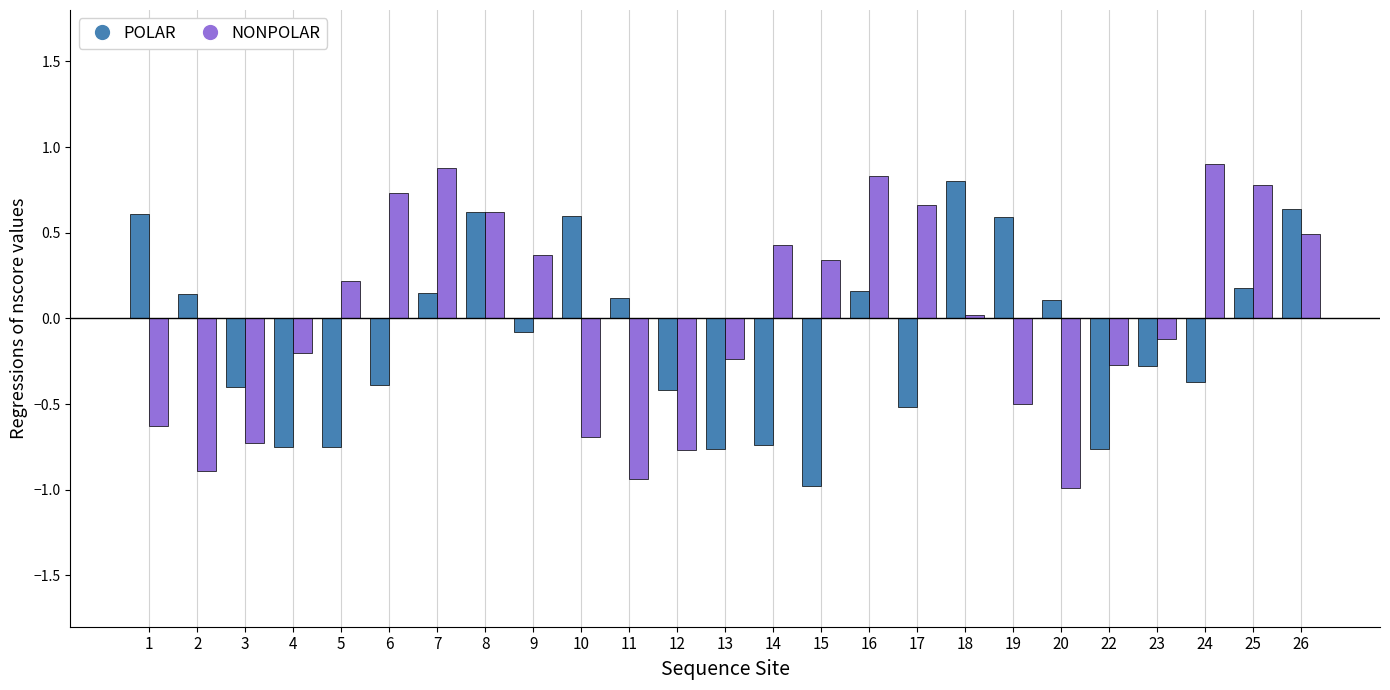

What are all the series names shown in the legend?

POLAR, NONPOLAR